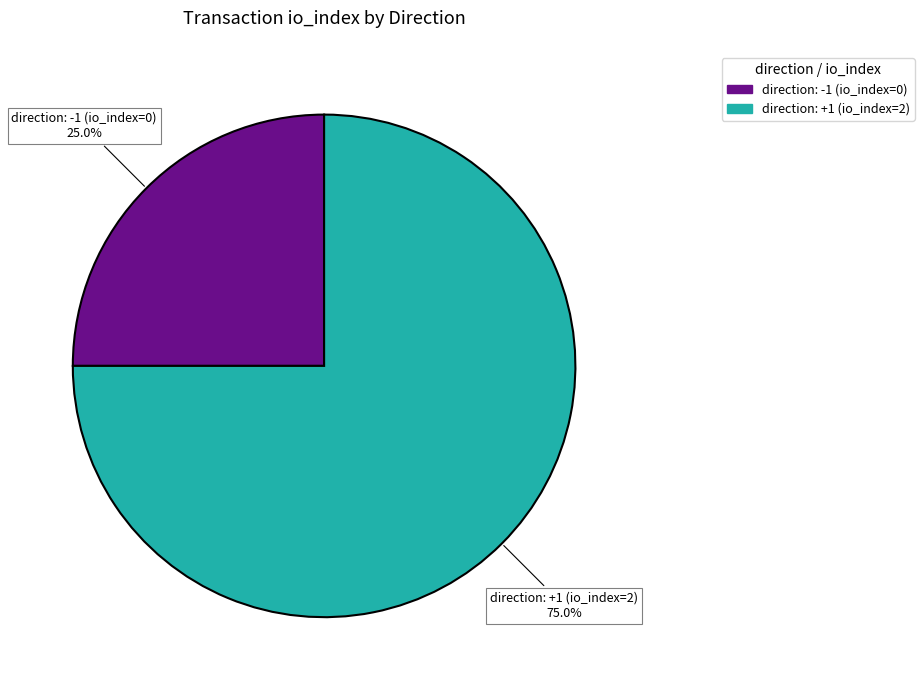

Does any single category account for the majority?

Yes